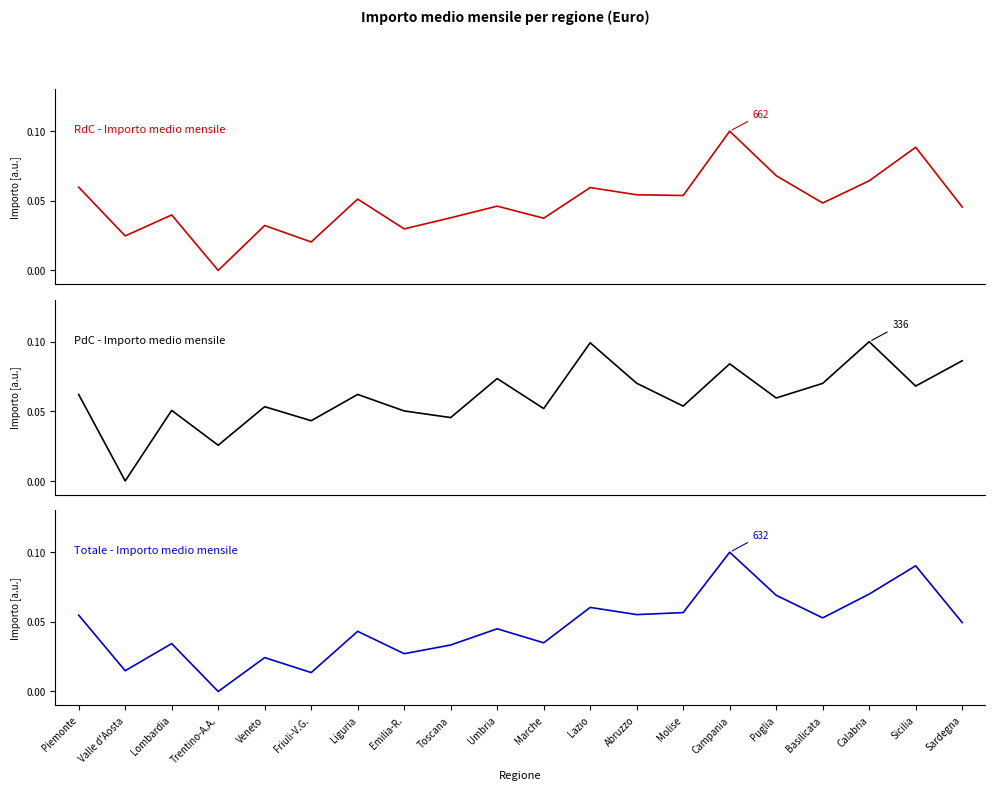

Which series has the largest total across all categories?

PdC - Importo medio mensile